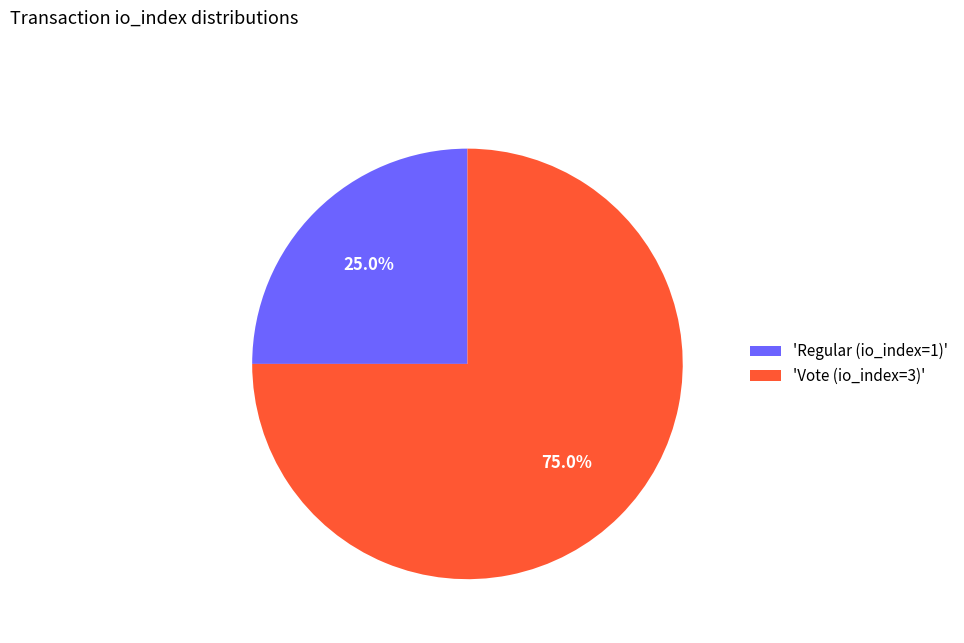

Which category has the biggest portion of the pie?

'Vote (io_index=3)'